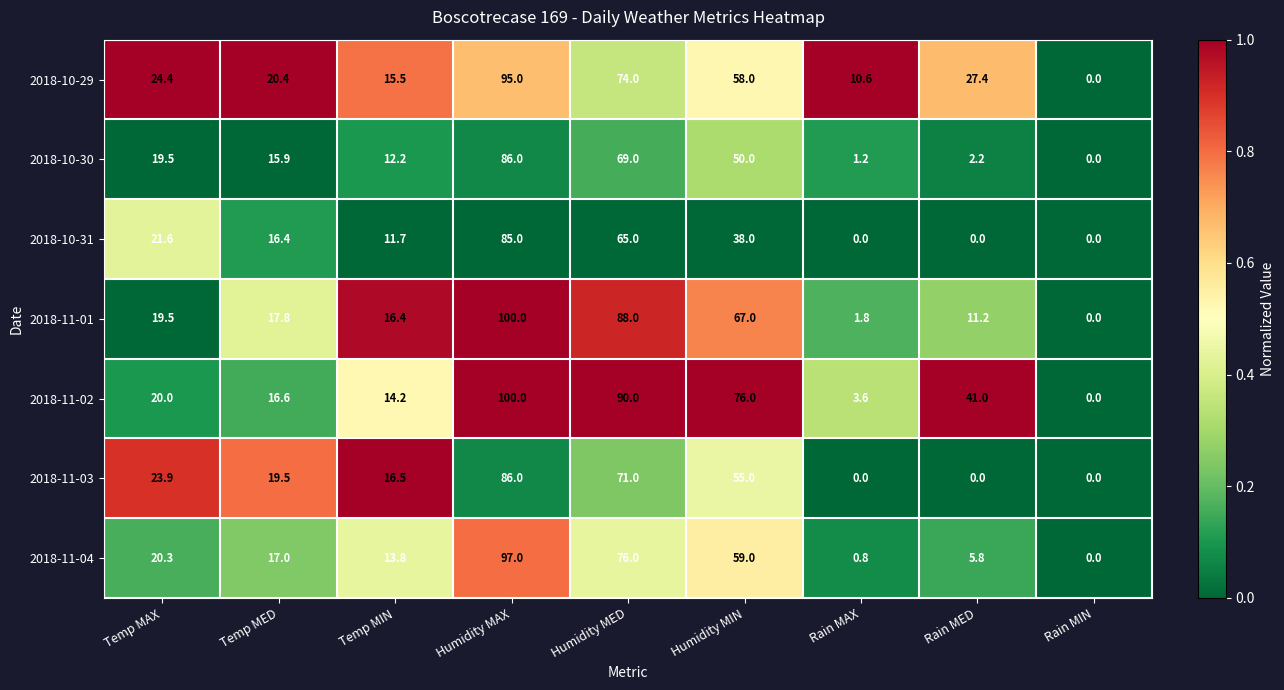

Is it true that 2018-11-04 equals 1.4 at Rain MED?

False